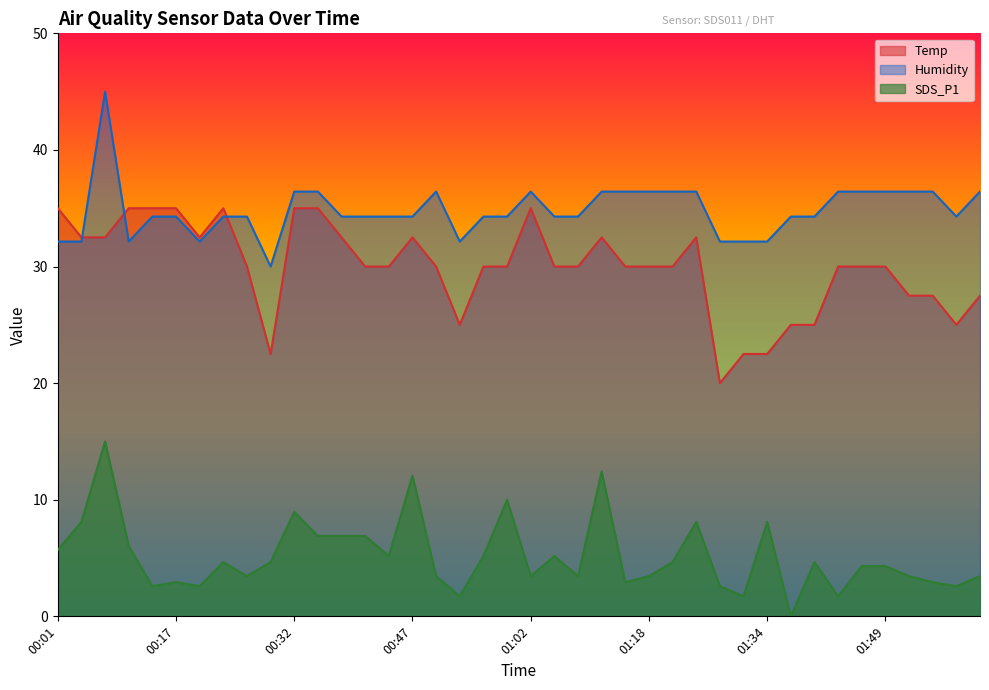

Reading left to right, what are all the values shown in this chart?

Temp: 00:01=35.0	00:04=32.5	00:07=32.5	00:10=35.0	00:13=35.0	00:17=35.0	00:20=32.5	00:23=35.0	00:26=30.0	00:29=22.5	00:32=35.0	00:35=35.0	00:38=32.5	00:41=30.0	00:44=30.0	00:47=32.5	00:50=30.0	00:53=25.0	00:56=30.0	00:59=30.0	01:02=35.0	01:05=30.0	01:08=30.0	01:12=32.5	01:15=30.0	01:18=30.0	01:21=30.0	01:24=32.5	01:28=20.0	01:31=22.5	01:34=22.5	01:37=25.0	01:40=25.0	01:43=30.0	01:46=30.0	01:49=30.0	01:52=27.5	01:56=27.5	01:59=25.0	02:02=27.5
Humidity: 00:01=32.1	00:04=32.1	00:07=45.0	00:10=32.1	00:13=34.3	00:17=34.3	00:20=32.1	00:23=34.3	00:26=34.3	00:29=30.0	00:32=36.4	00:35=36.4	00:38=34.3	00:41=34.3	00:44=34.3	00:47=34.3	00:50=36.4	00:53=32.1	00:56=34.3	00:59=34.3	01:02=36.4	01:05=34.3	01:08=34.3	01:12=36.4	01:15=36.4	01:18=36.4	01:21=36.4	01:24=36.4	01:28=32.1	01:31=32.1	01:34=32.1	01:37=34.3	01:40=34.3	01:43=36.4	01:46=36.4	01:49=36.4	01:52=36.4	01:56=36.4	01:59=34.3	02:02=36.4
SDS_P1: 00:01=5.7	00:04=8.1	00:07=15.0	00:10=6.0	00:13=2.6	00:17=2.9	00:20=2.6	00:23=4.7	00:26=3.4	00:29=4.7	00:32=9.0	00:35=6.9	00:38=6.9	00:41=6.9	00:44=5.2	00:47=12.1	00:50=3.4	00:53=1.7	00:56=5.2	00:59=10.0	01:02=3.4	01:05=5.2	01:08=3.4	01:12=12.4	01:15=2.9	01:18=3.4	01:21=4.7	01:24=8.1	01:28=2.6	01:31=1.7	01:34=8.1	01:37=0.0	01:40=4.7	01:43=1.7	01:46=4.3	01:49=4.3	01:52=3.4	01:56=2.9	01:59=2.6	02:02=3.4